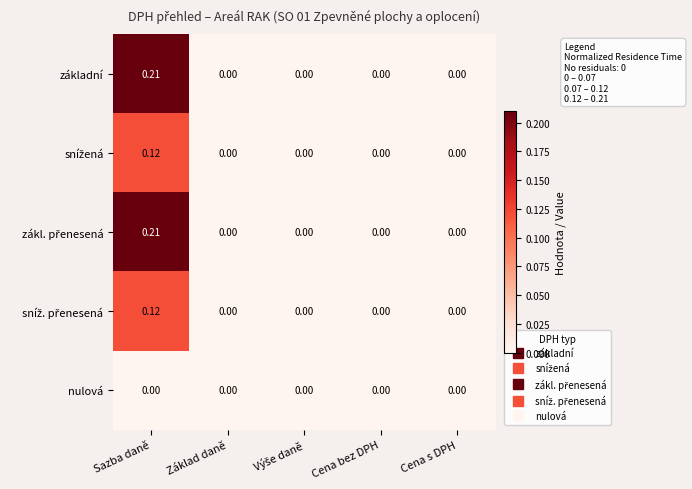

At which category is the sum across all series the highest?

Sazba daně